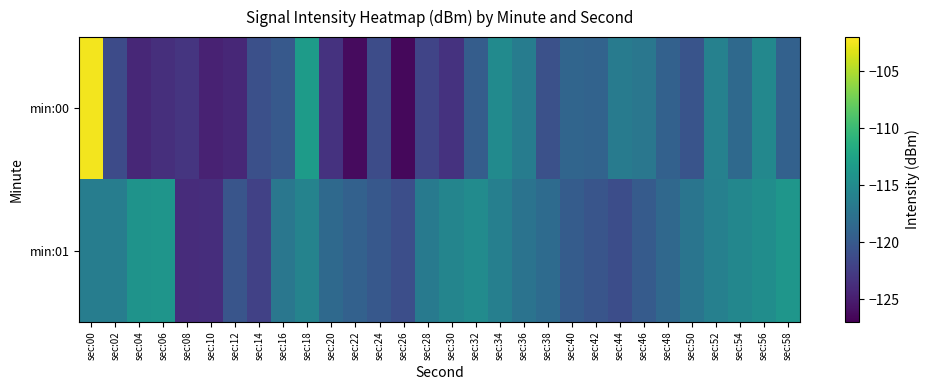

What is the difference between the maximum and minimum values in the min:00 series?

24.1